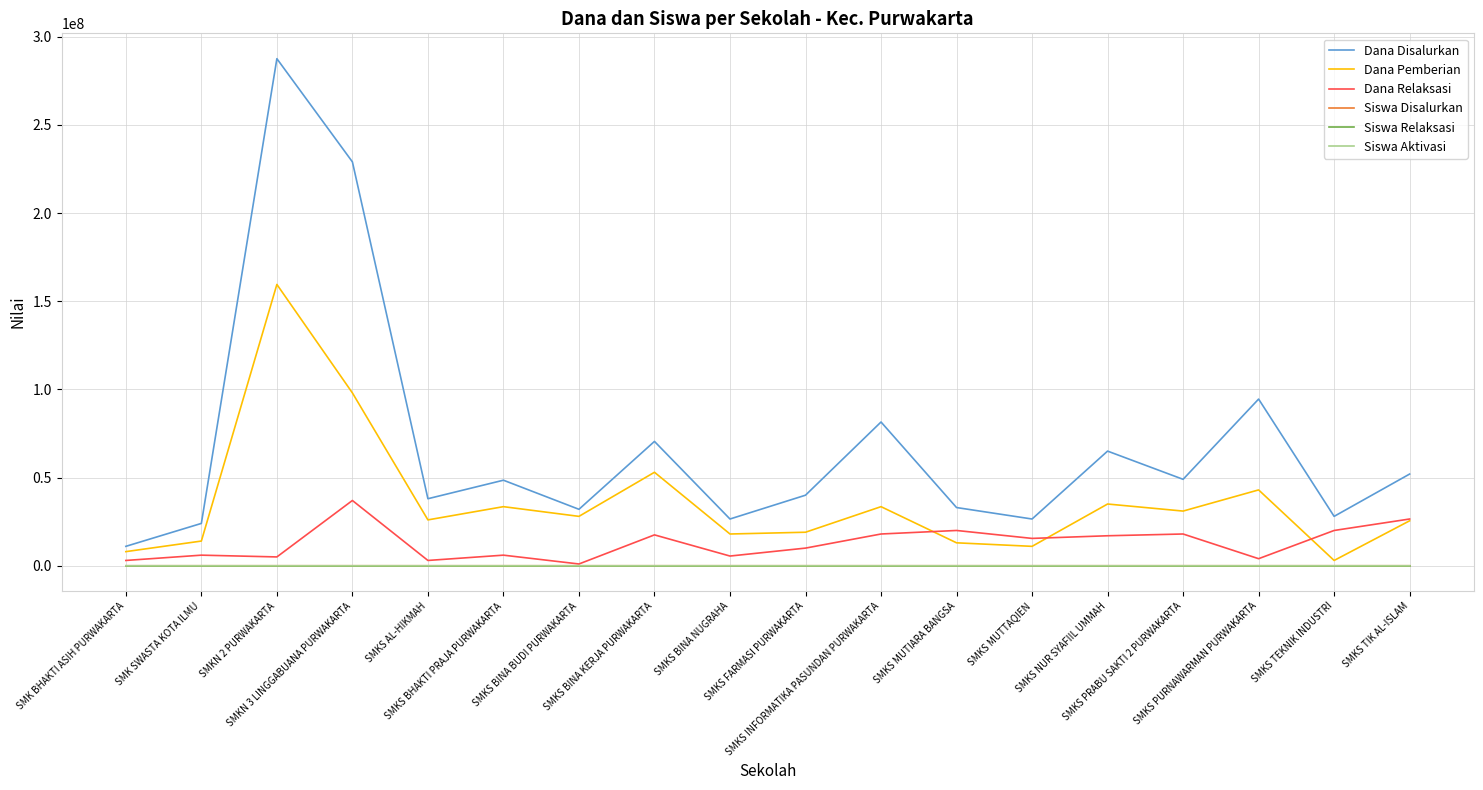

What is the maximum value for Dana Relaksasi?

37000000